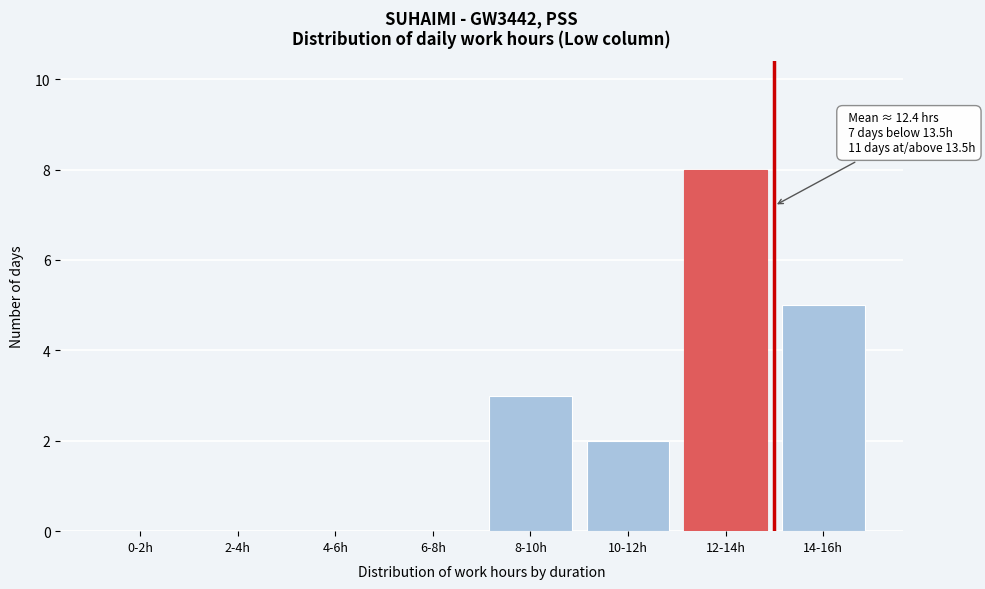

Reading right to left, extract all data points from this chart.

14-16h=5	12-14h=8	10-12h=2	8-10h=3	6-8h=0	4-6h=0	2-4h=0	0-2h=0